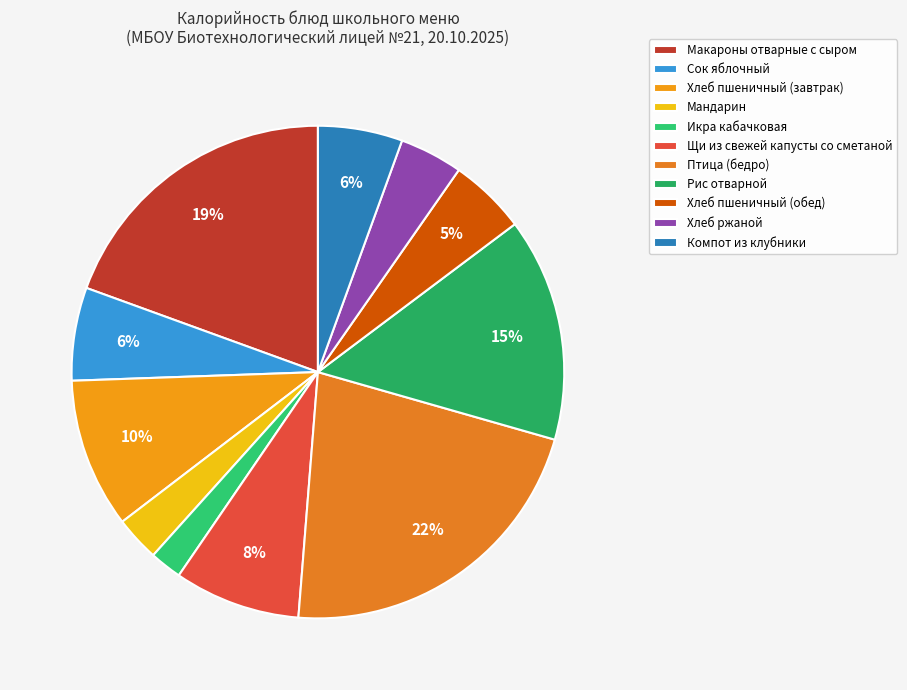

To the nearest percent, what is the combined percentage of Макароны отварные с сыром and Хлеб пшеничный (завтрак)?

29%